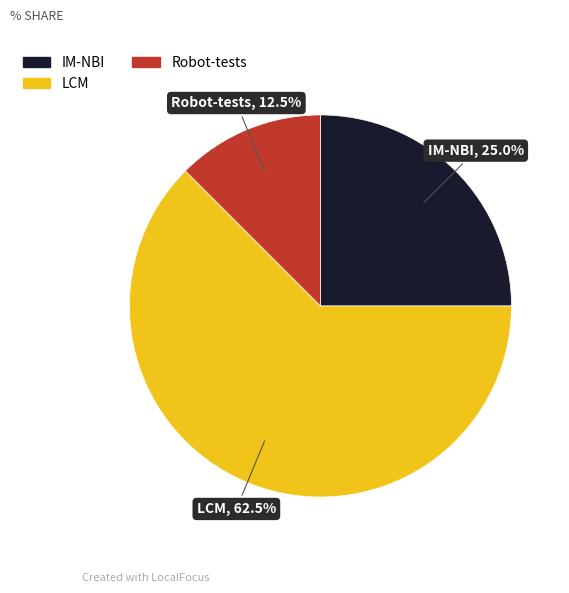

Between Robot-tests and LCM, which is larger?

LCM